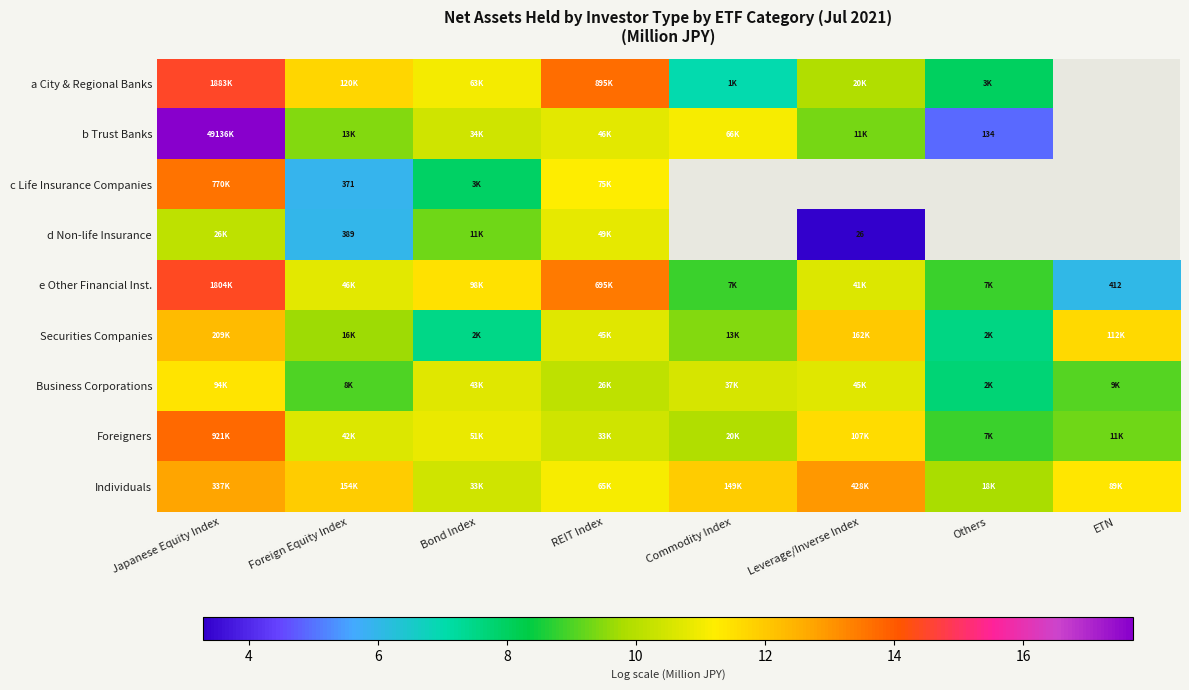

At which label is a City & Regional Banks closest to 10?

Leverage/Inverse Index